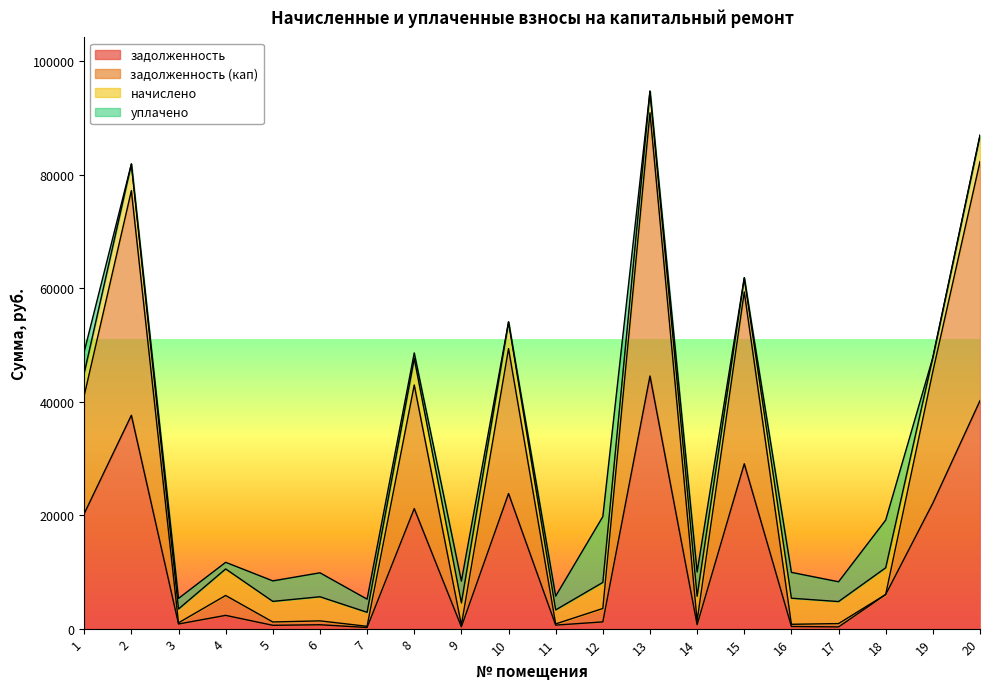

What is the value of the задолженность (кап) point at the 7th from the left?

407.4